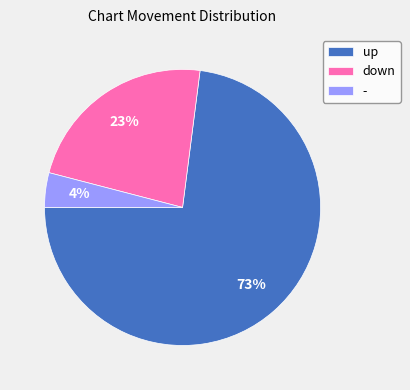

True or false: - accounts for 4% of the total.

True